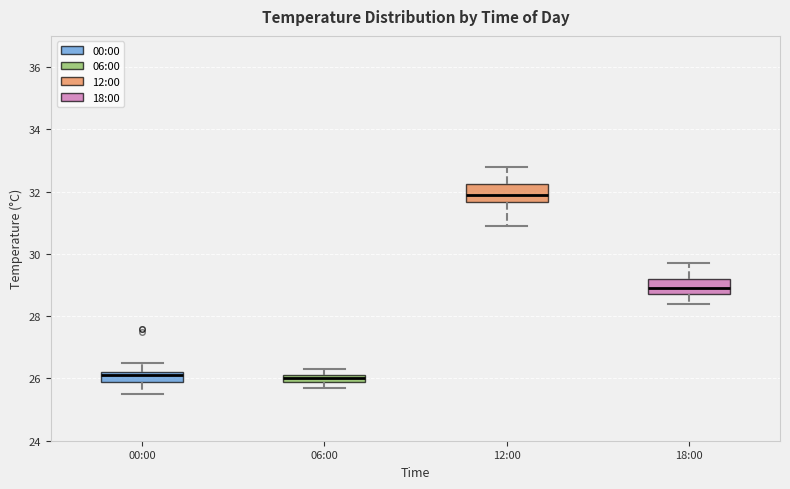

Where does the upper whisker of the box for 00:00 end on the y-axis? The values are not printed on the chart, so give them approximately, as read against the axis.

26.6